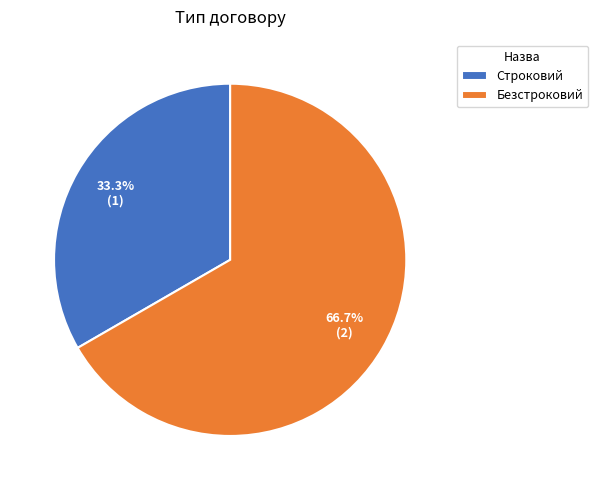

What percentage is the Безстроковий slice, to the nearest percent?

67%